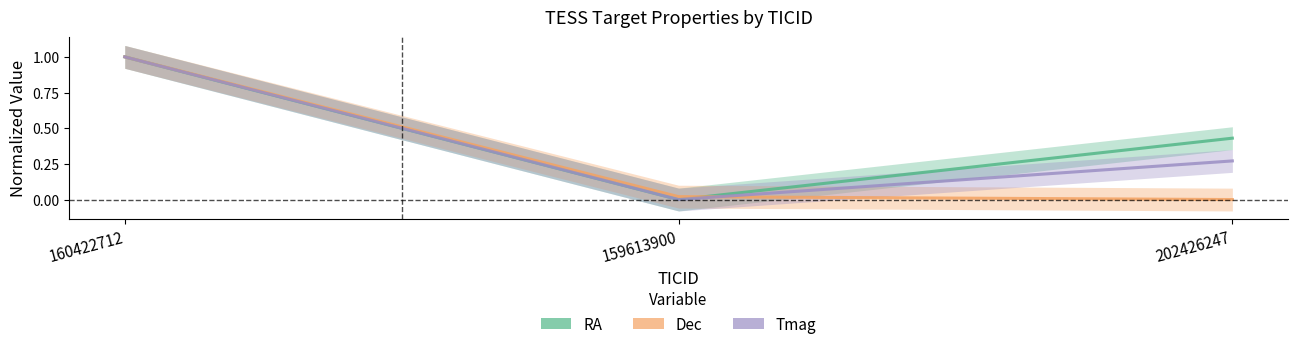

Is it true that RA equals 0.0 at 159613900?

True